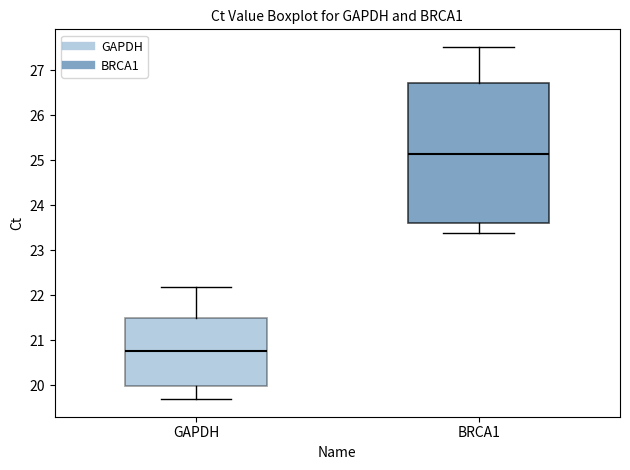

Which box has the lowest median line?

GAPDH